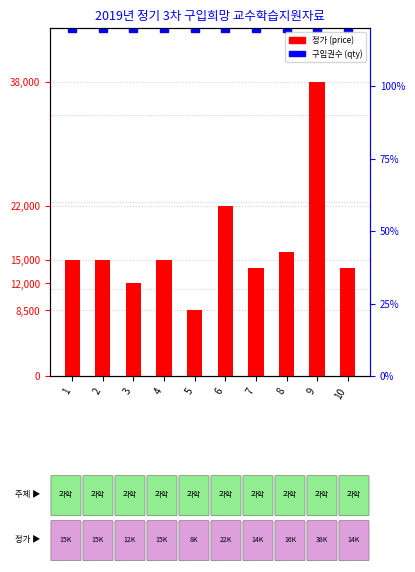

List the series in order of their peak value, lowest first.

정가 (price), 구입권수 (percentile)